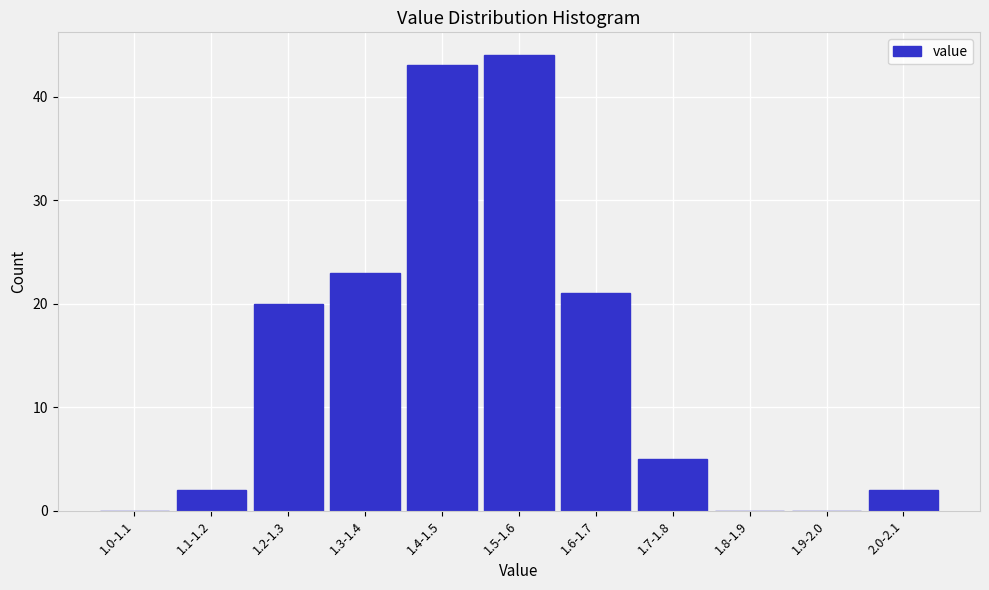

Reading left to right, what are all the values shown in this chart?

1.0-1.1=0	1.1-1.2=2	1.2-1.3=20	1.3-1.4=23	1.4-1.5=43	1.5-1.6=44	1.6-1.7=21	1.7-1.8=5	1.8-1.9=0	1.9-2.0=0	2.0-2.1=2